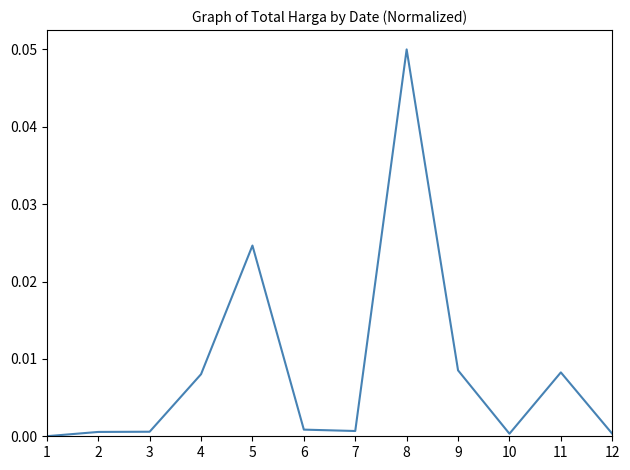

The value at 9 is 0.0. True or false?

True